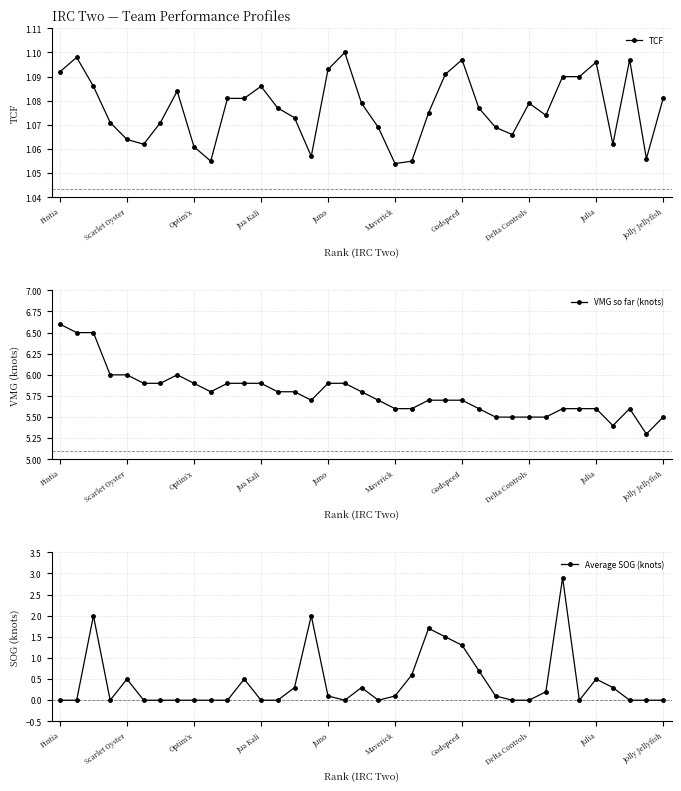

What is the sum of all VMG so far (knots) values?

213.9